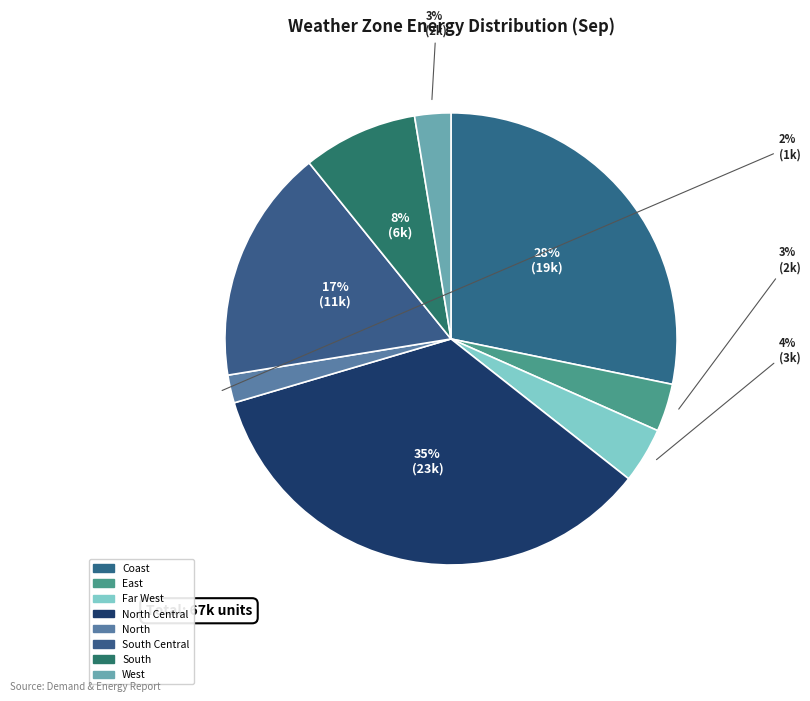

Rank the categories by value from lowest to highest.

North, West, East, Far West, South, South Central, Coast, North Central